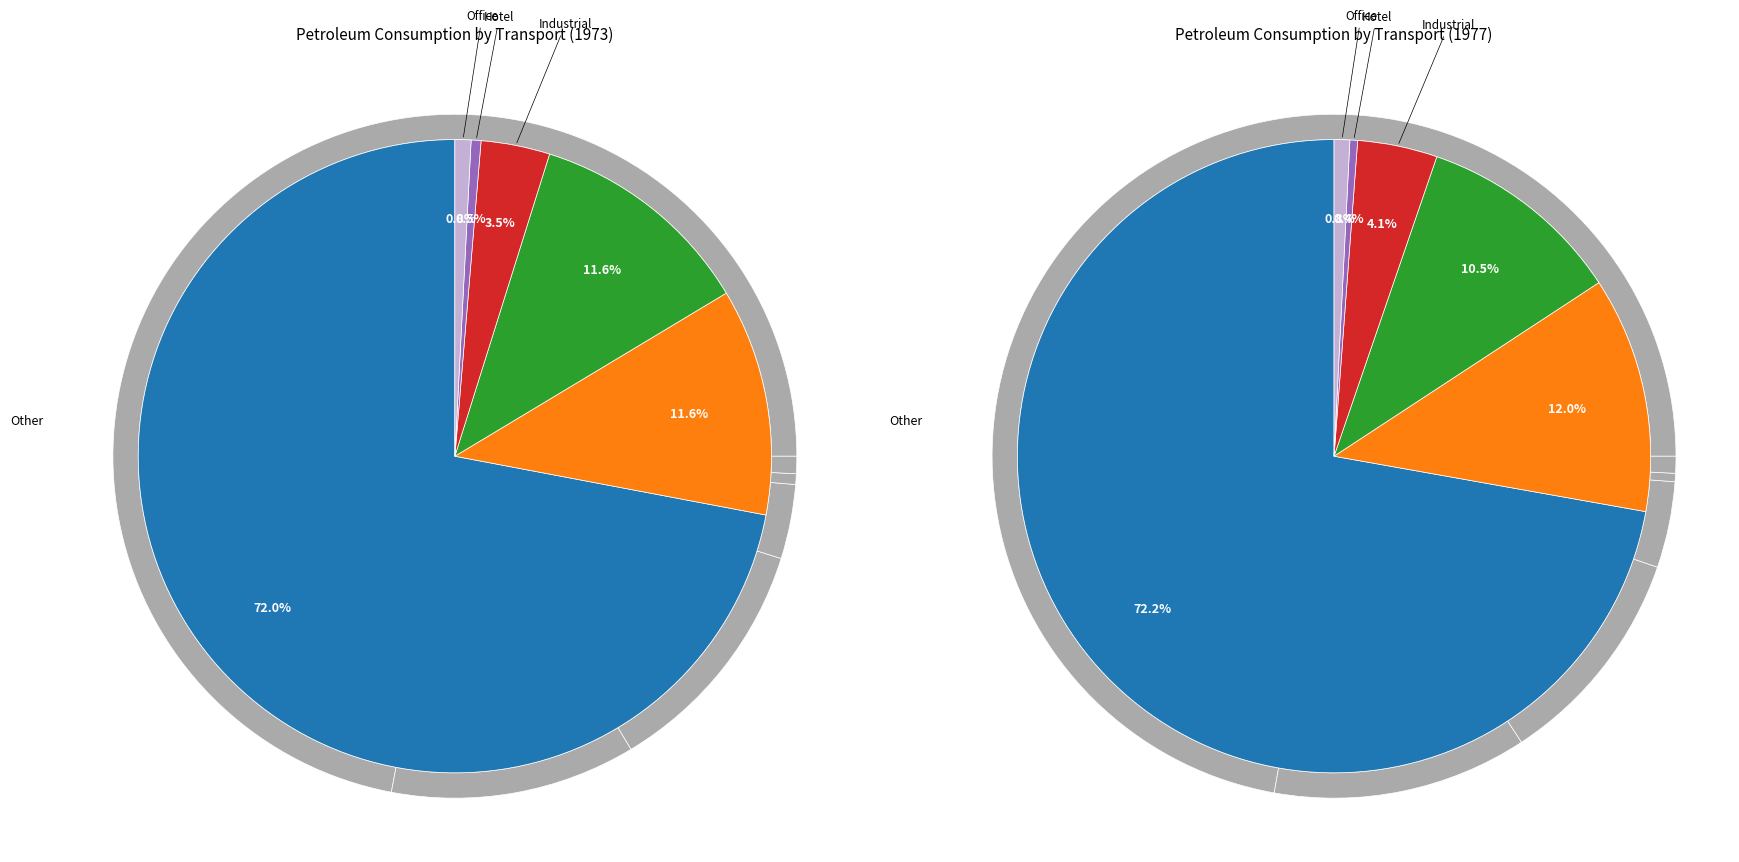

True or false: 7 accounts for 3% of the total.

False